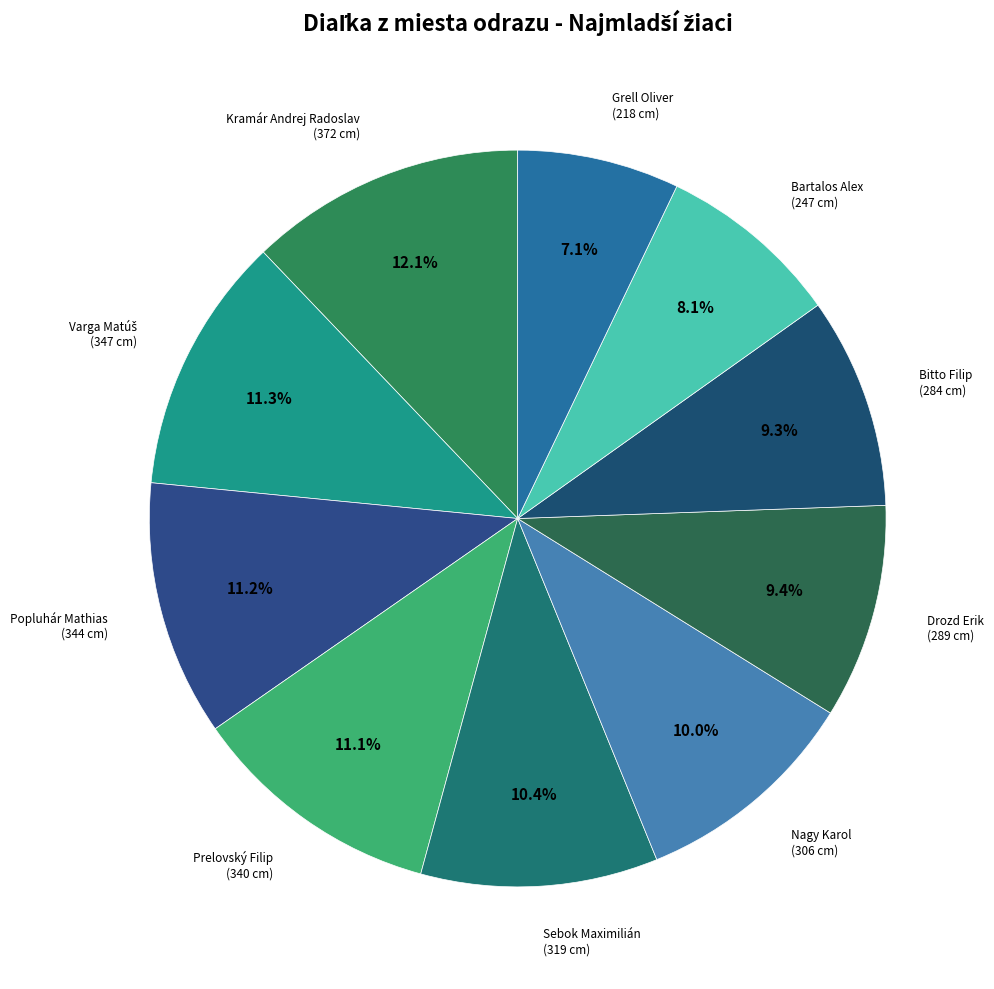

How many segments does this pie chart have?

10